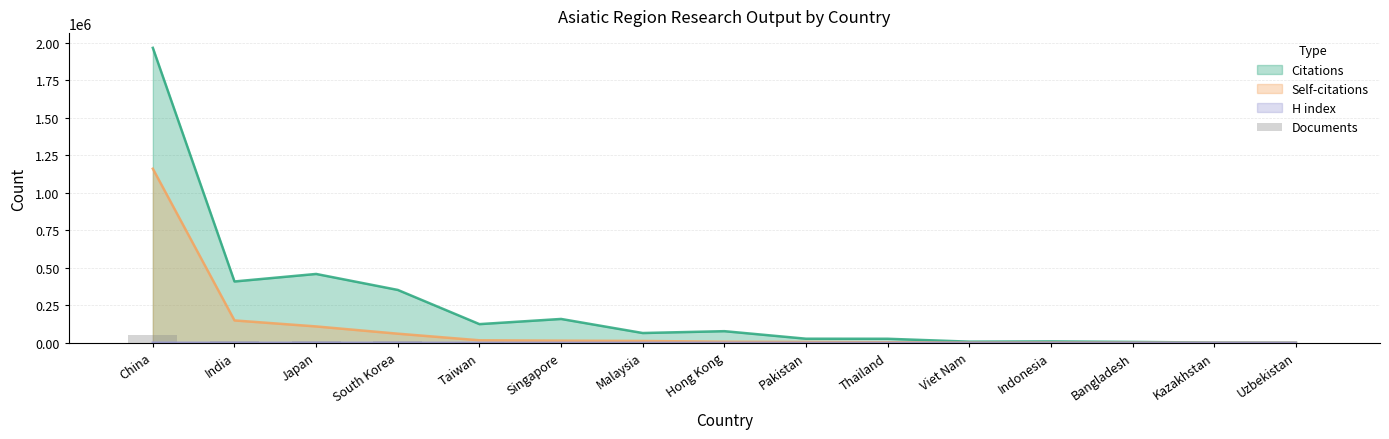

What is the highest value of the Self-citations series?

1159647